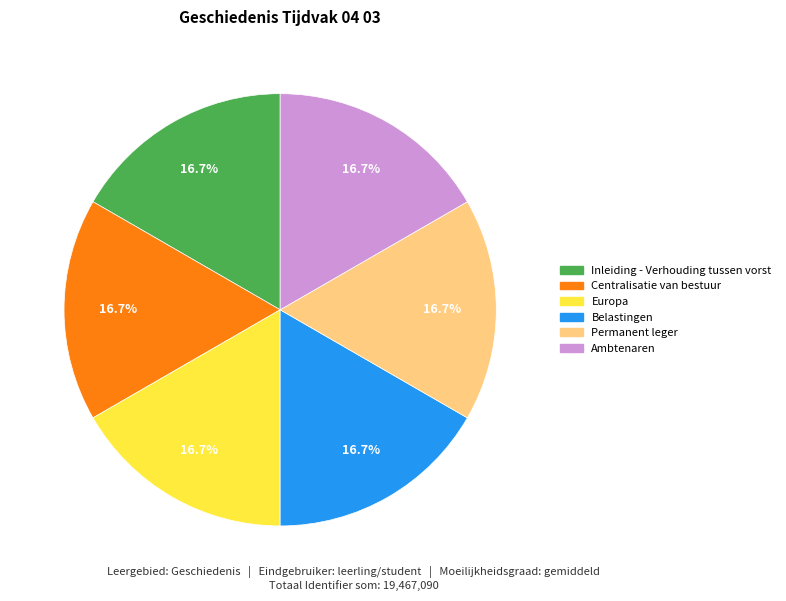

Combined, what portion of the pie is Inleiding - Verhouding tussen vorst and Centralisatie van bestuur?

33.3%